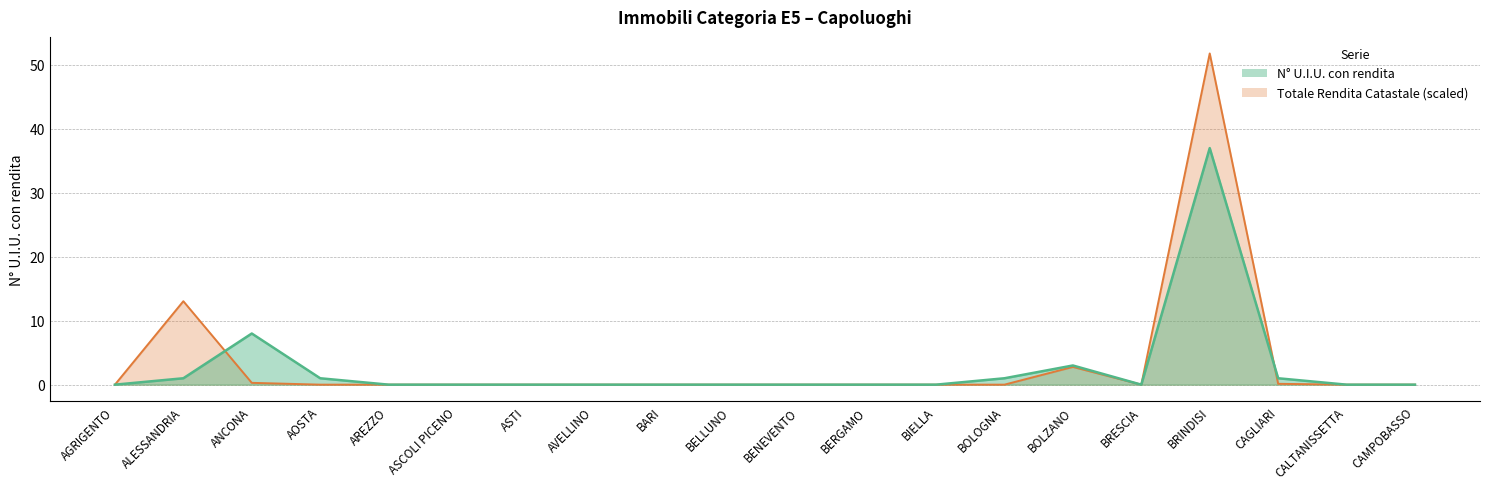

What is the sum of the N UIU con rendita values at BOLZANO and BIELLA?

3.0